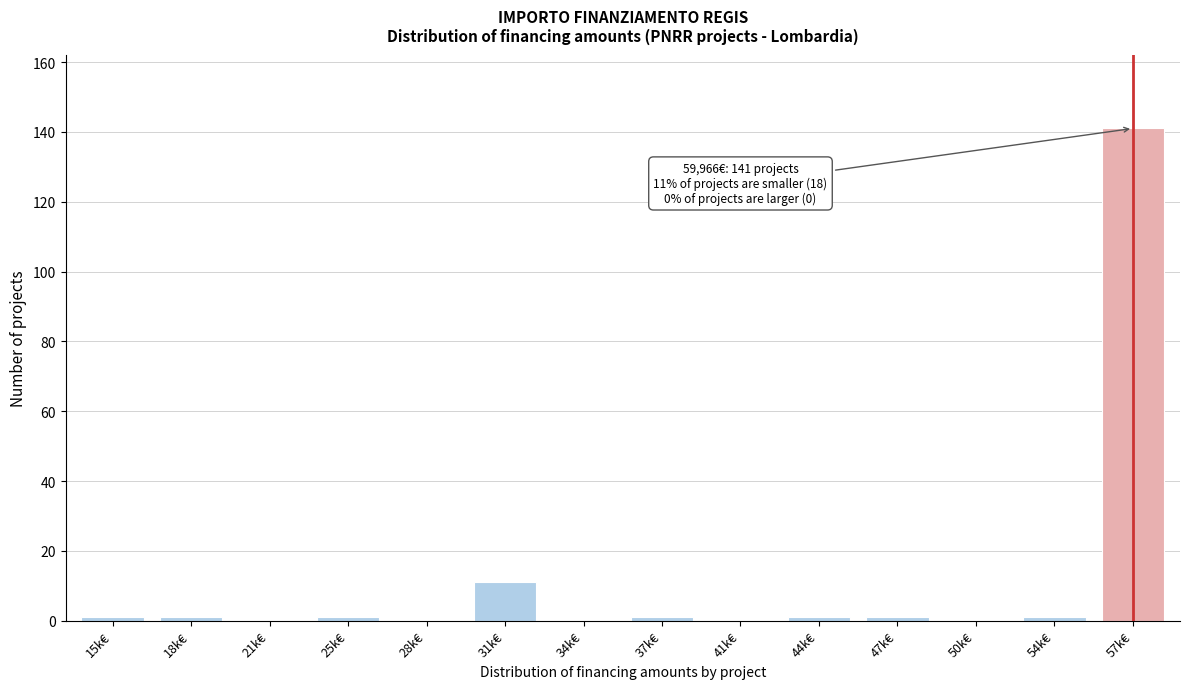

Reading left to right, transcribe all the data shown in this chart.

15k€=1	18k€=1	21k€=0	25k€=1	28k€=0	31k€=11	34k€=0	37k€=1	41k€=0	44k€=1	47k€=1	50k€=0	54k€=1	57k€=141